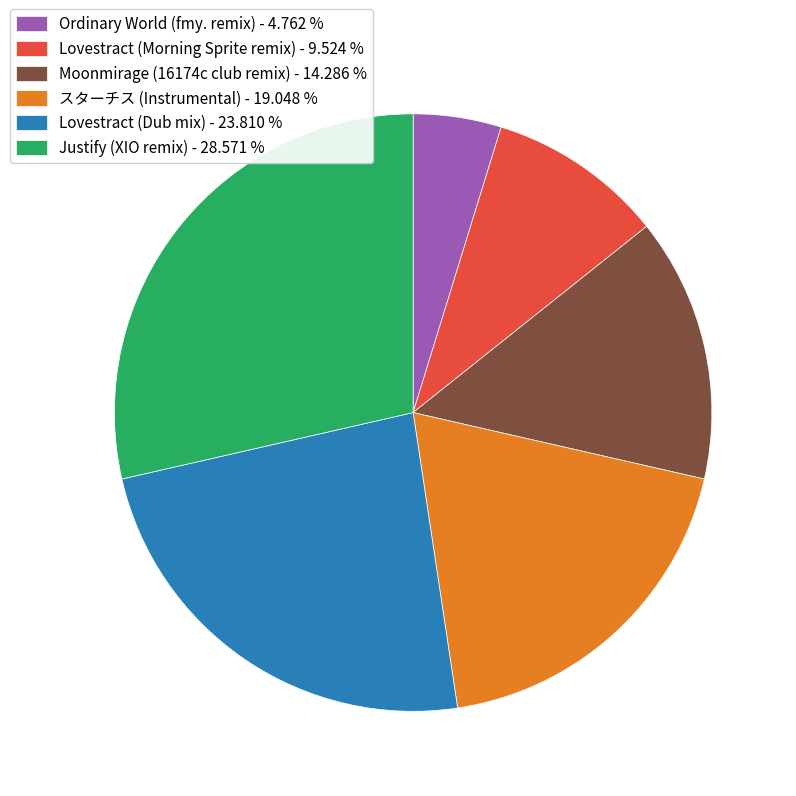

Approximately how many times larger is the value at Moonmirage (16174c club remix) - 14.286 % compared to Lovestract (Morning Sprite remix) - 9.524 %?

1.5